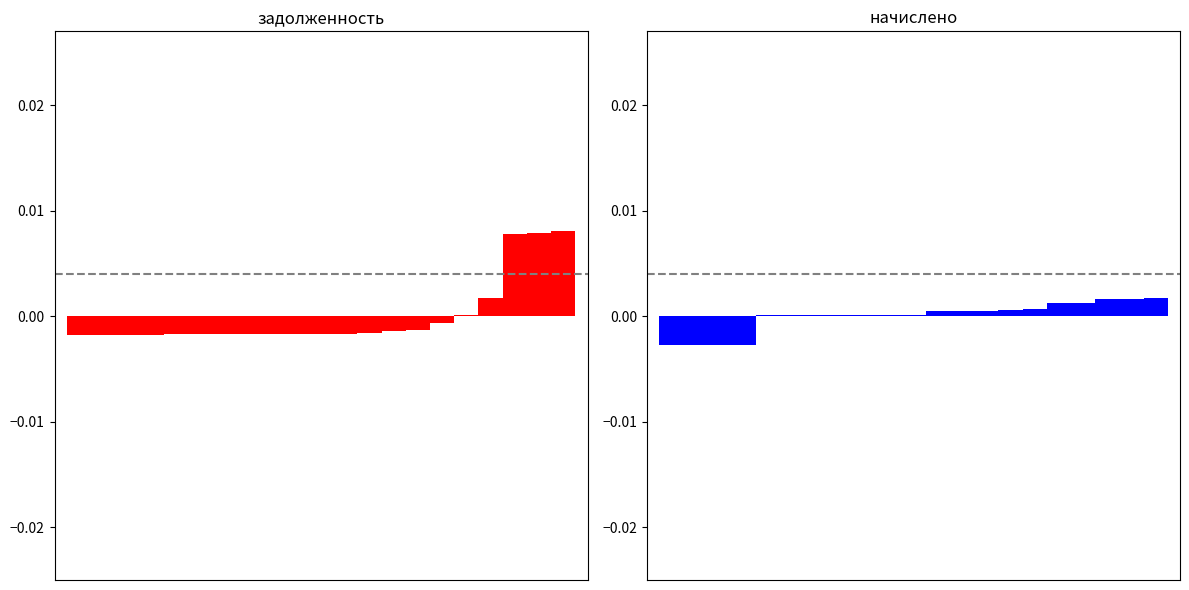

How many data points in начислено are above 0?

17